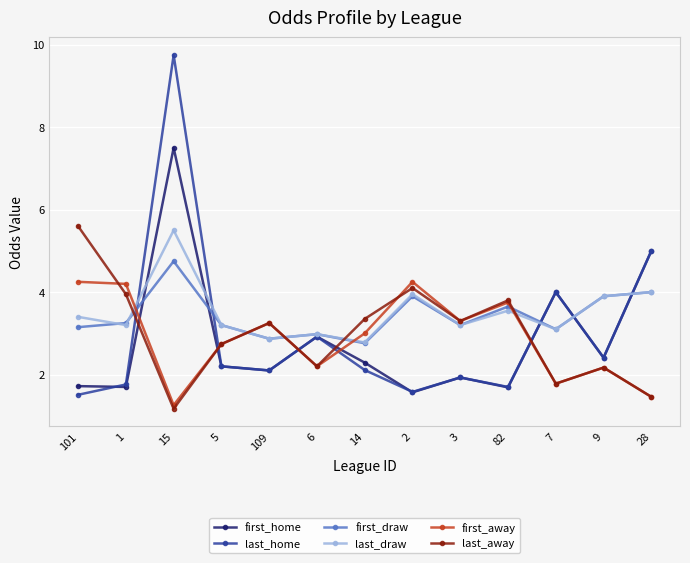

At which label does last_away reach its minimum?

15